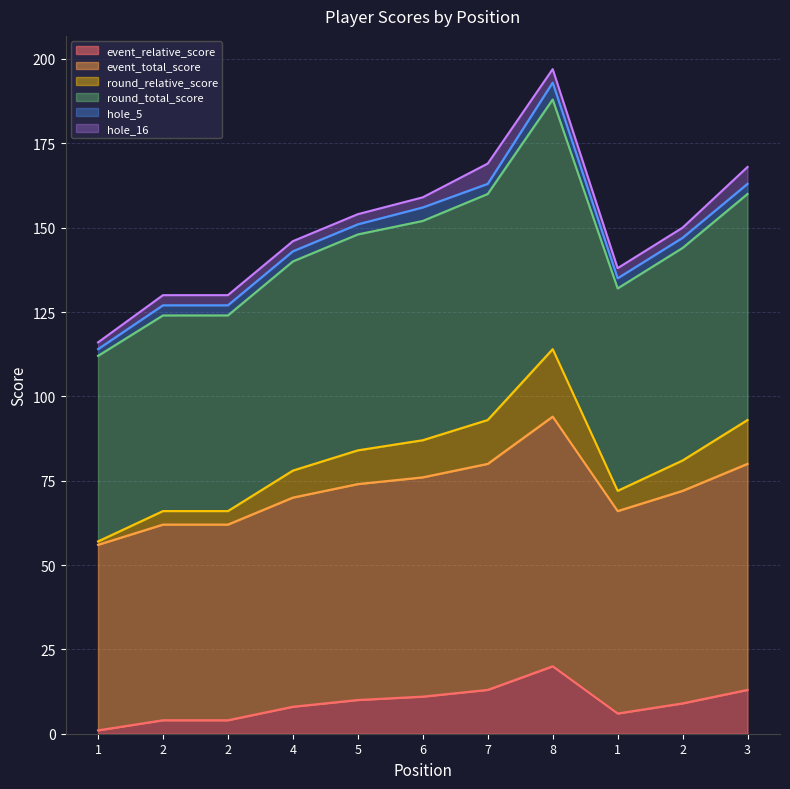

List the labels in order of event_relative_score value, largest first.

8, 7, 3, 6, 5, 2, 4, 1, 2, 2, 1